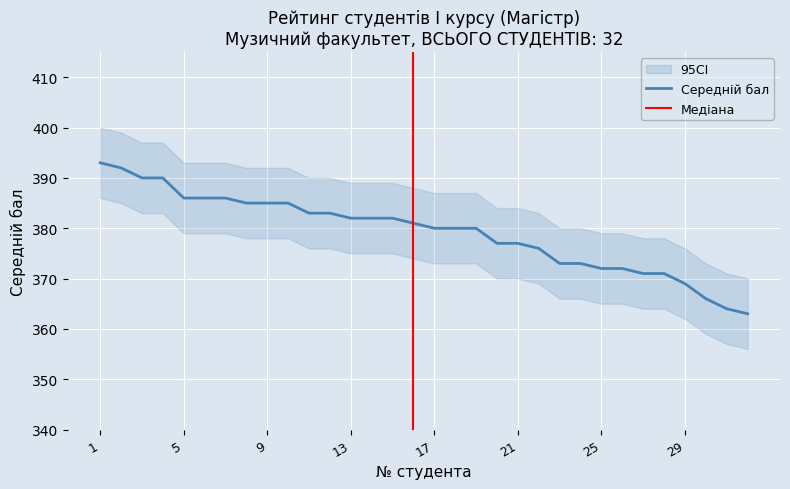

What is the value of the 10th point from the left?

385